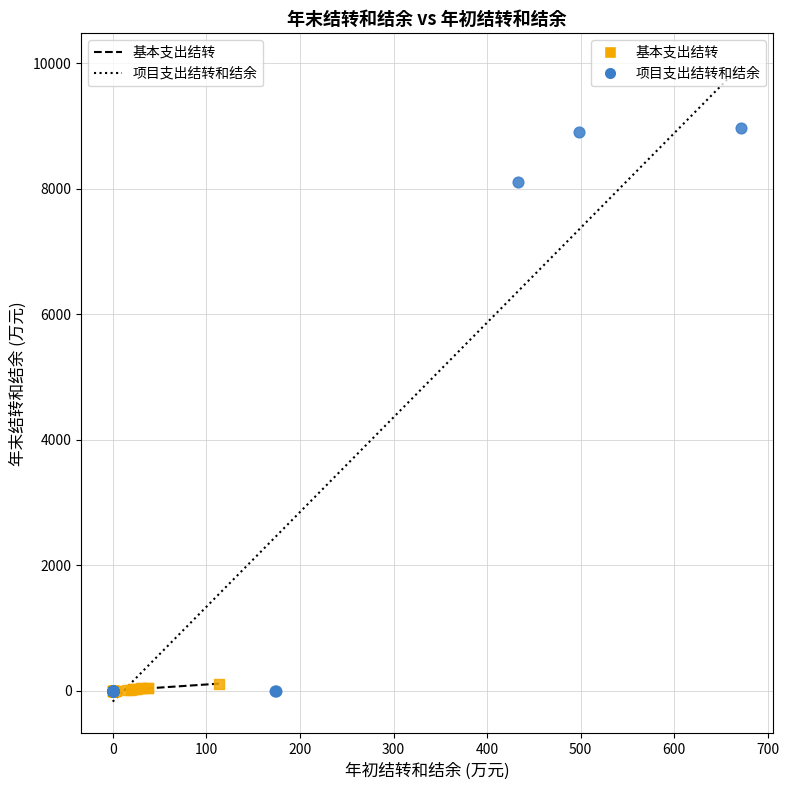

Which series reaches the maximum Y coordinate?

项目支出结转和结余